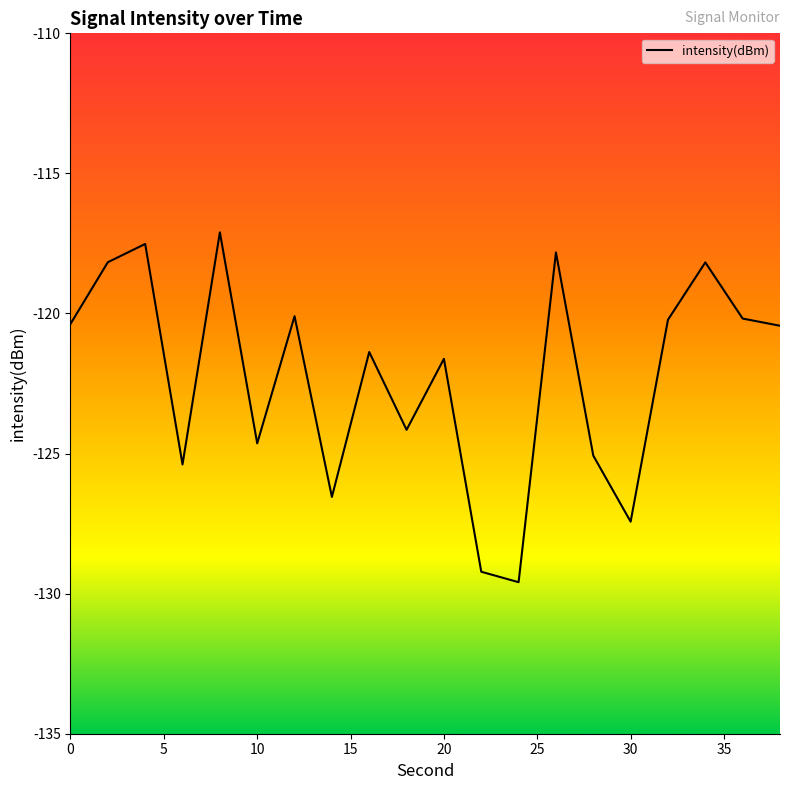

Is this an area chart (filled region under the line)?

No